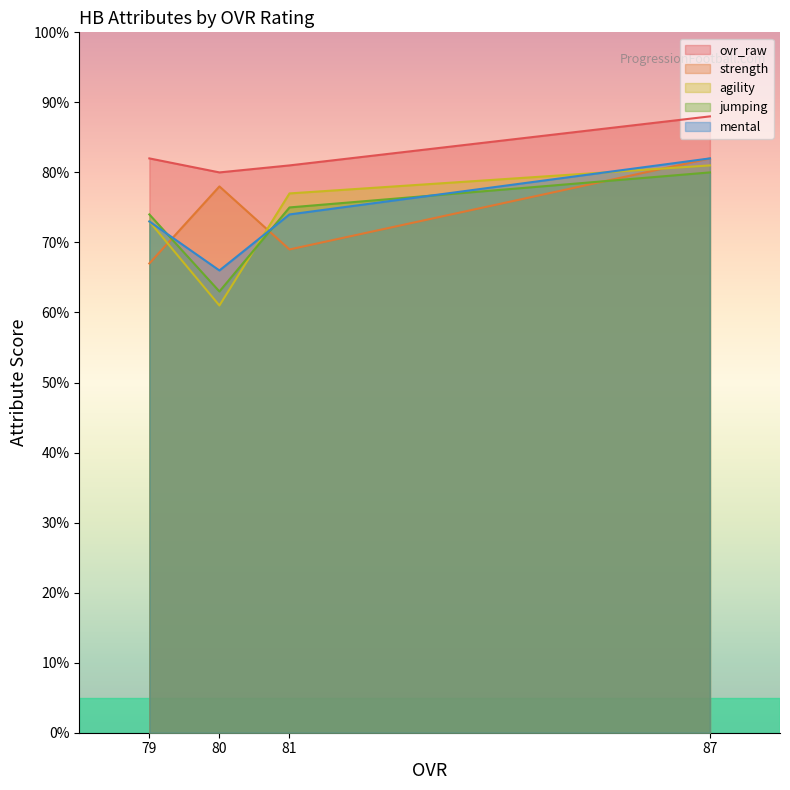

Is the value of agility at 81 greater than the value of ovr_raw at 79?

No